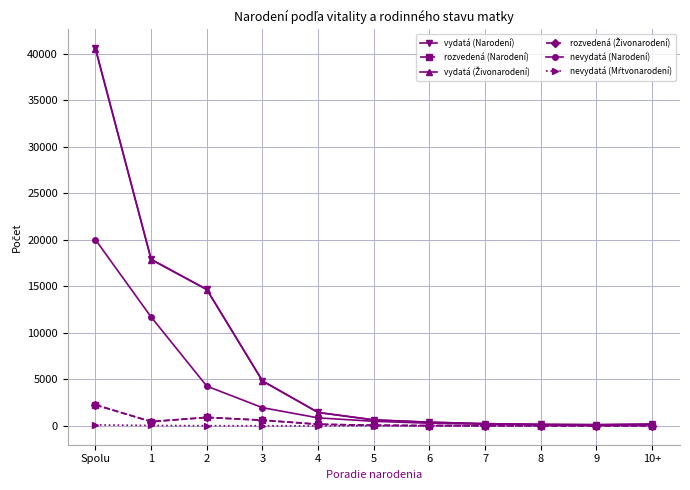

Between 4 and 6, which series saw the biggest shift?

vydatá (Narodení)